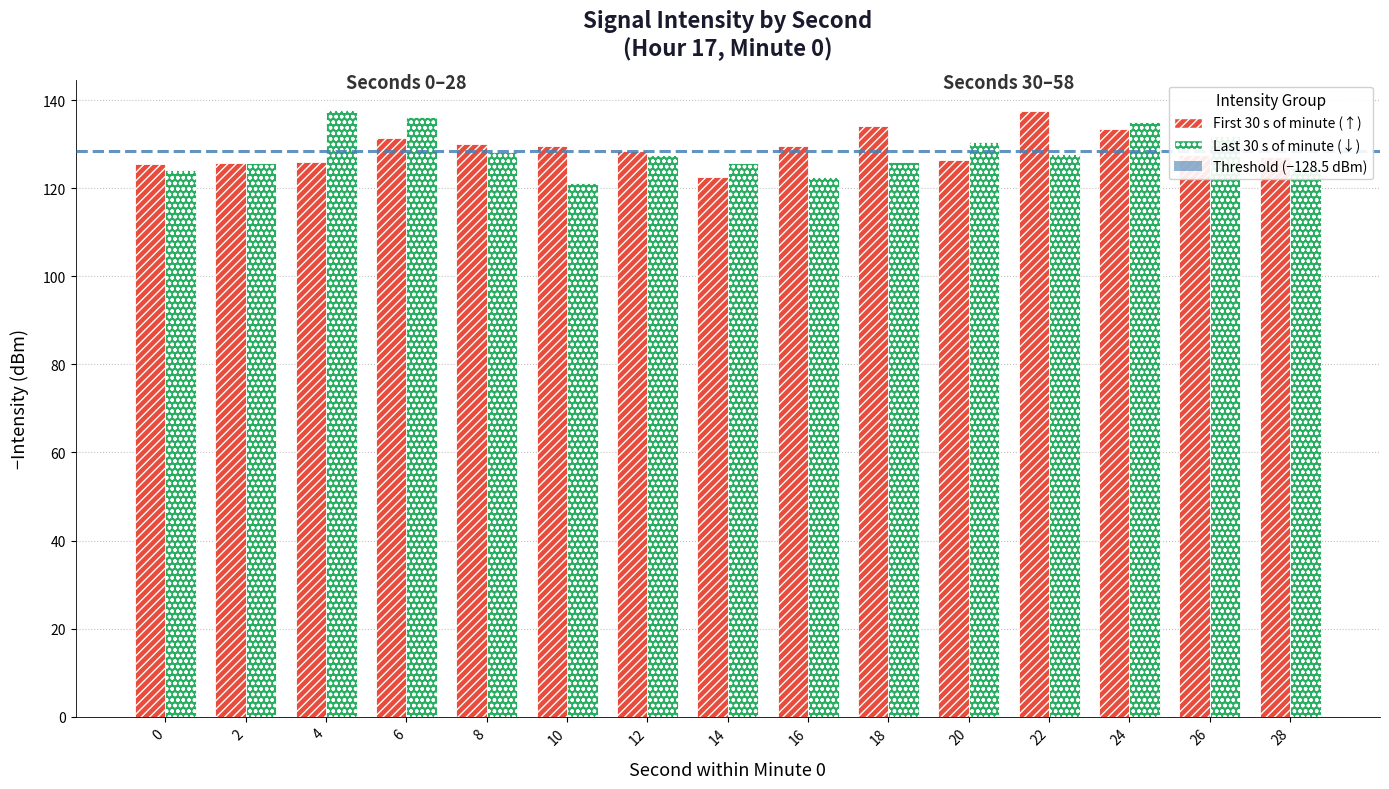

What is the total value across all series at 28?

251.9